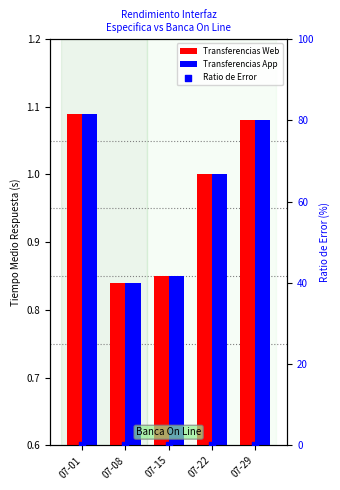

Which series has the largest Y range (max minus min)?

Transferencias Web